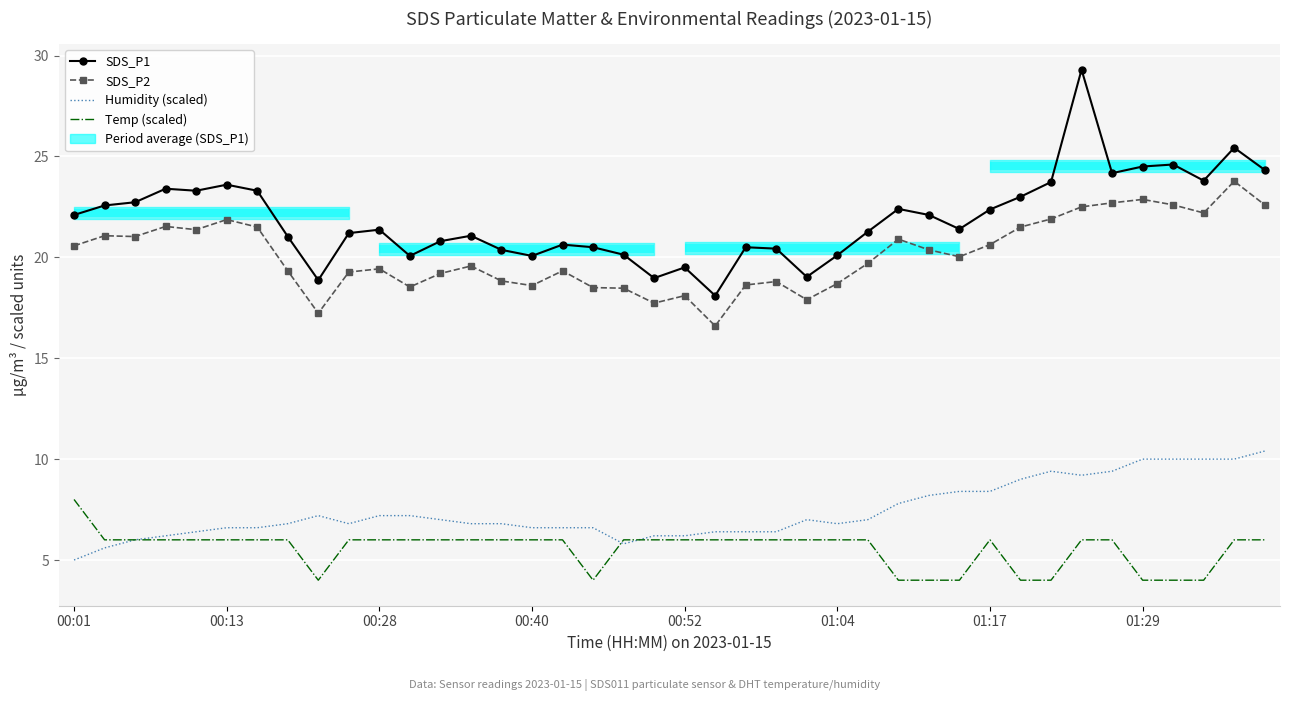

At how many categories does at least one series exceed 13?

40